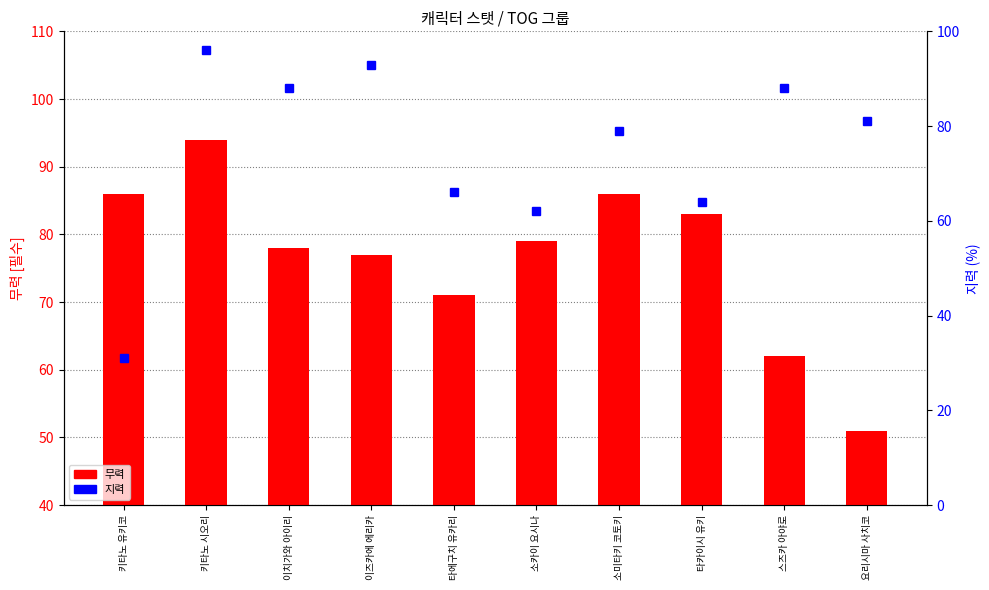

List the labels in order of 지력 value, smallest first.

키타노 유키코, 소카이 요시나, 타카이시 유키, 타에구치 유카리, 소미타키 코토키, 요리시마 사치코, 이치가와 아이리, 스즈카 아야로, 이즈카에 에리카, 키타노 시오리